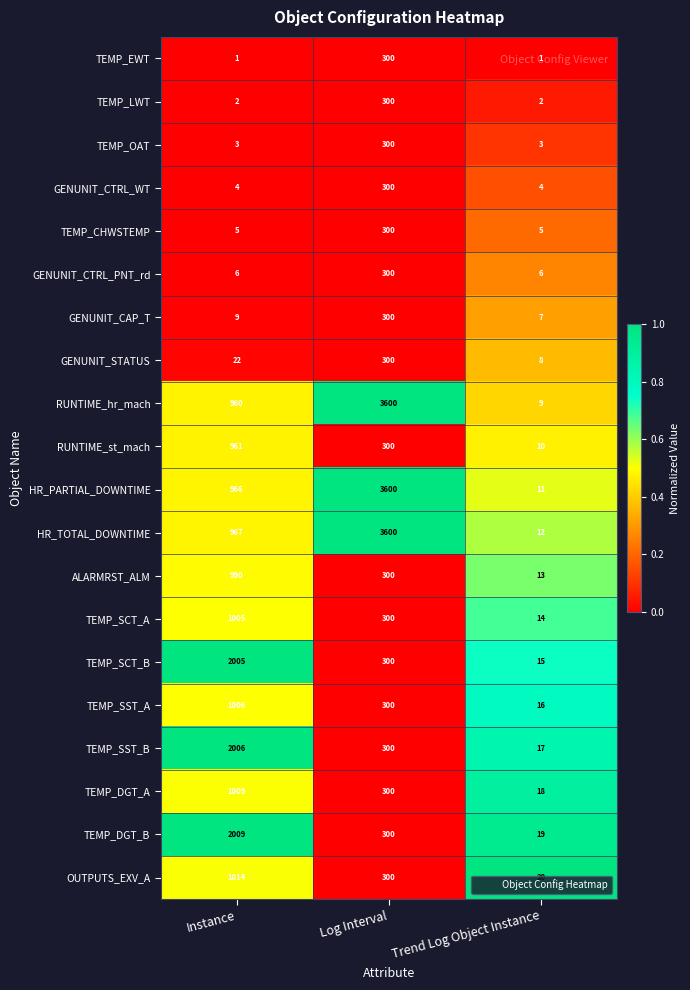

What is the difference between the maximum and minimum values in the TEMP_SST_A series?

990